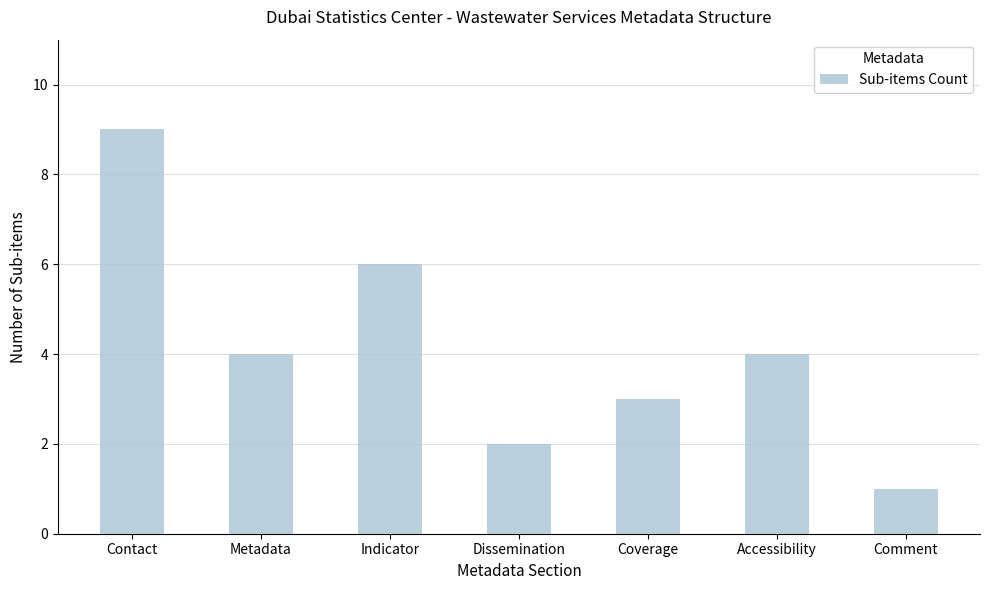

What is the change in value from Contact to Dissemination?

-7